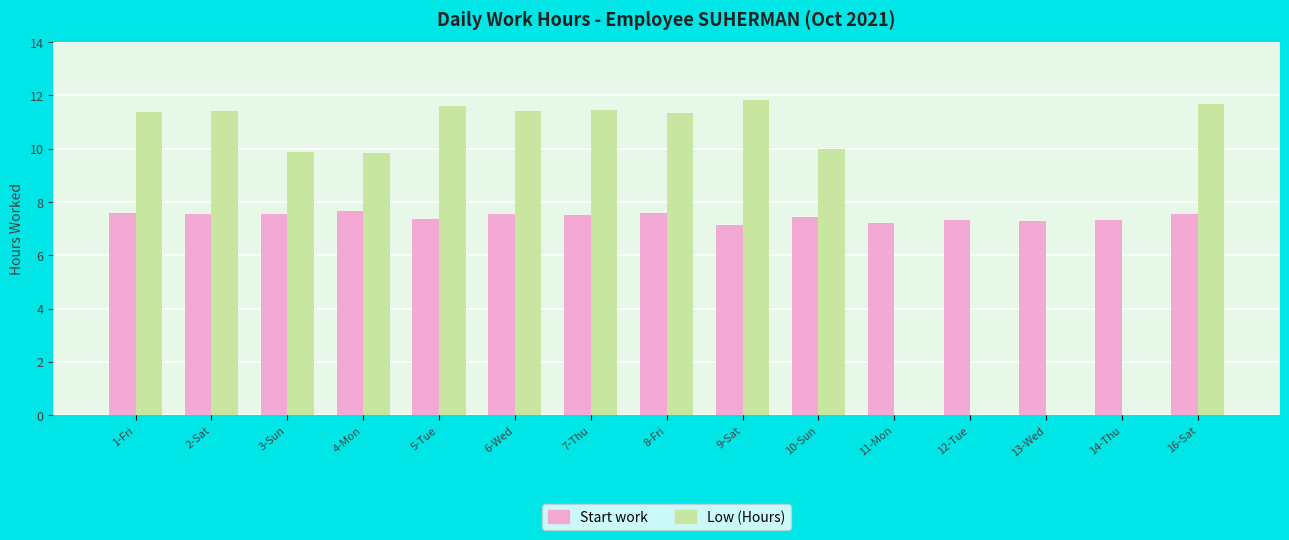

Between 1-Fri and 10-Sun, which series saw the biggest shift?

Low (Hours)